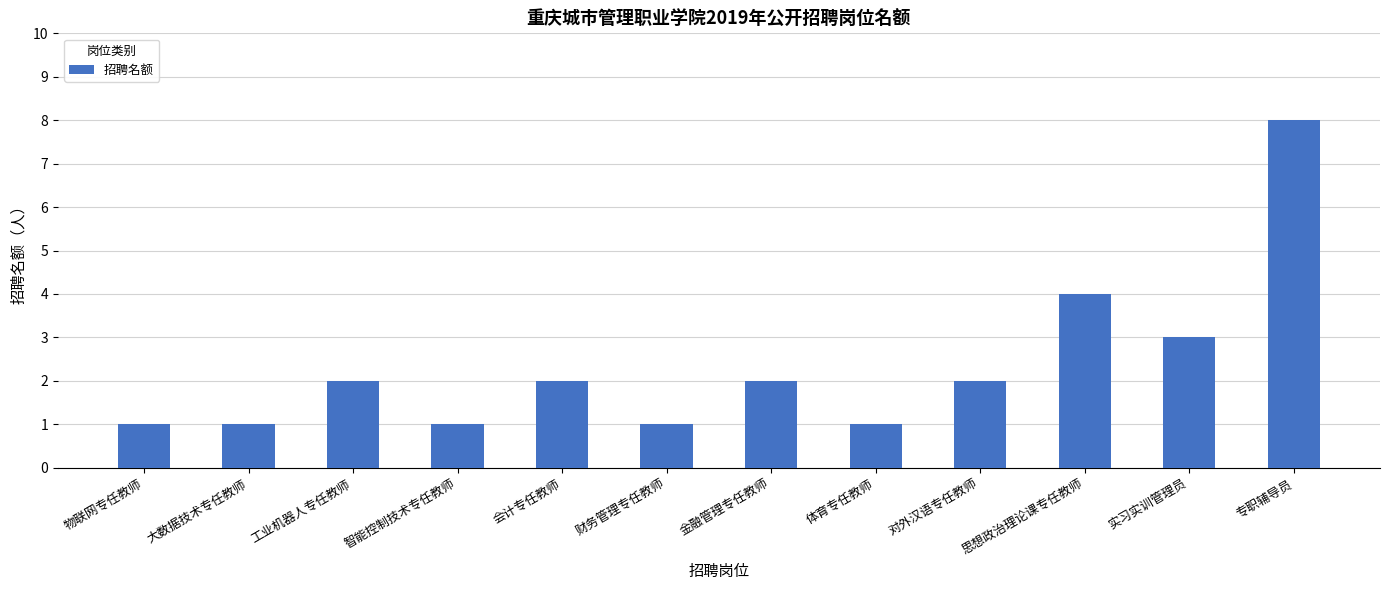

How many data points does each series have?

12